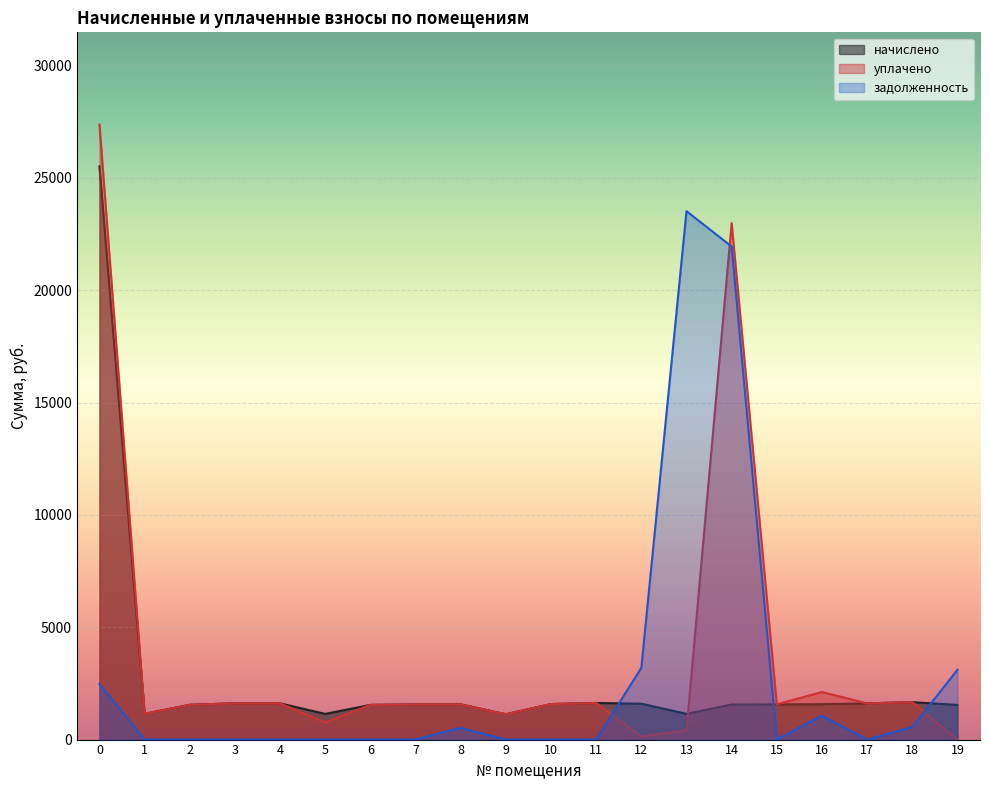

At which label does уплачено reach its minimum?

19